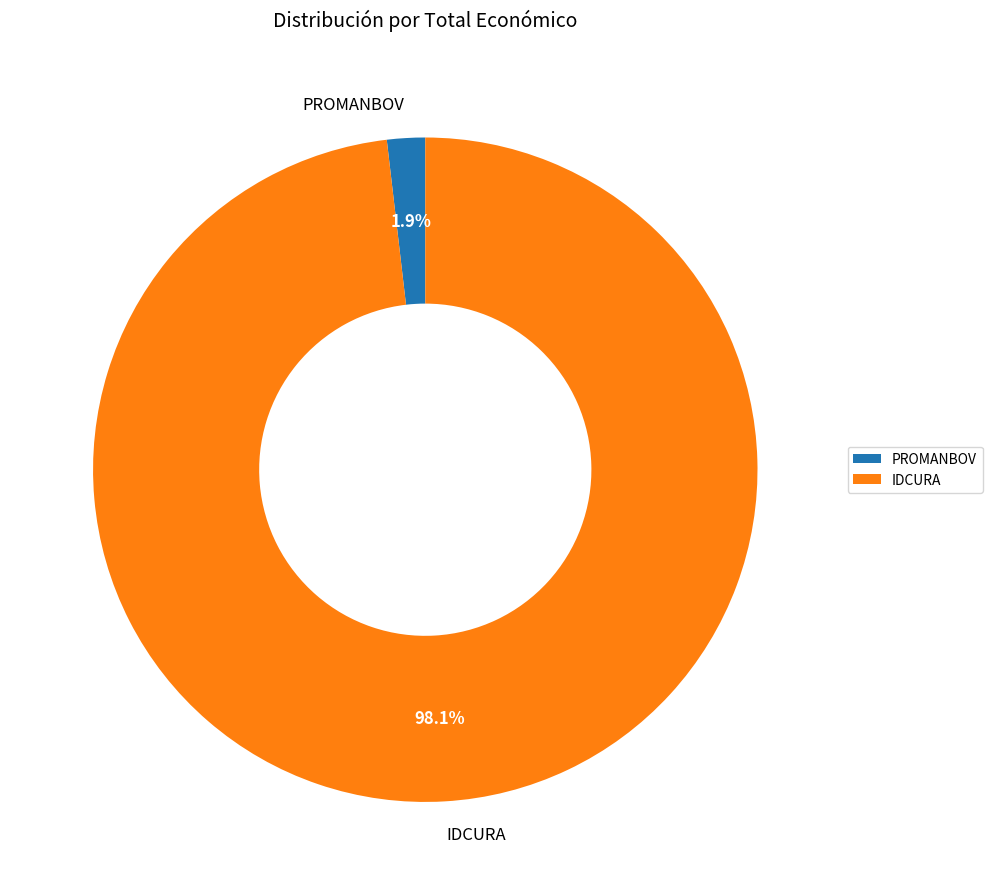

Which slice represents more than half of the pie?

IDCURA